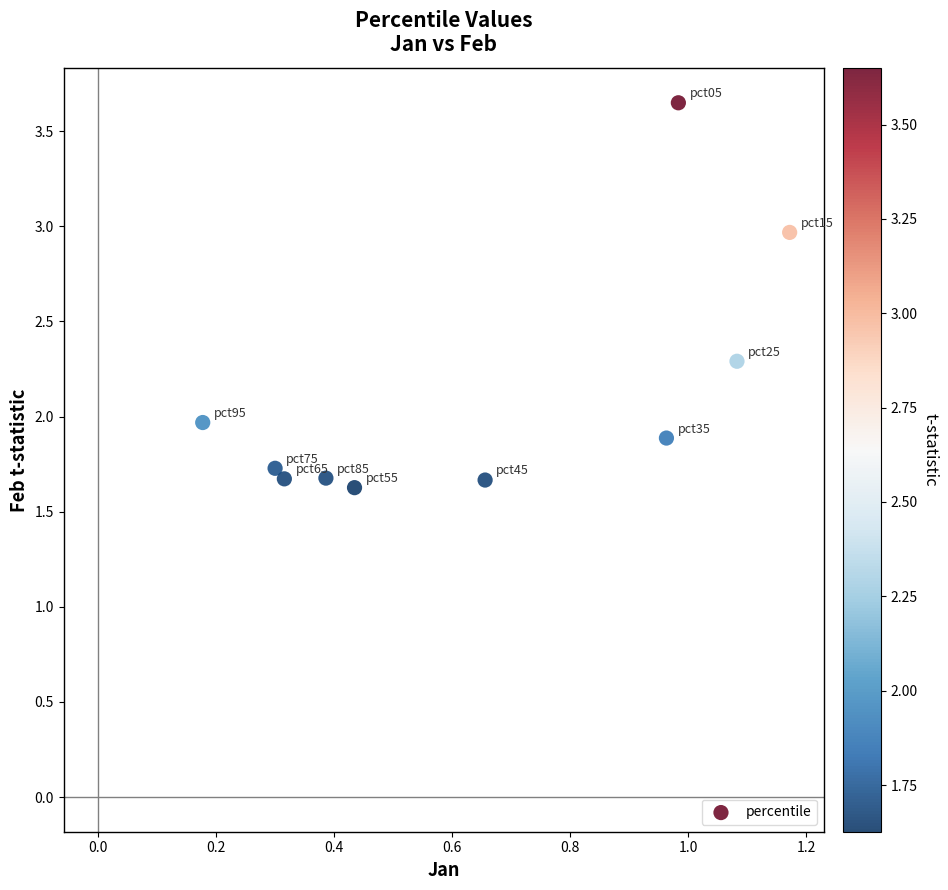

What is the range of Y values (max minus min)?

2.0